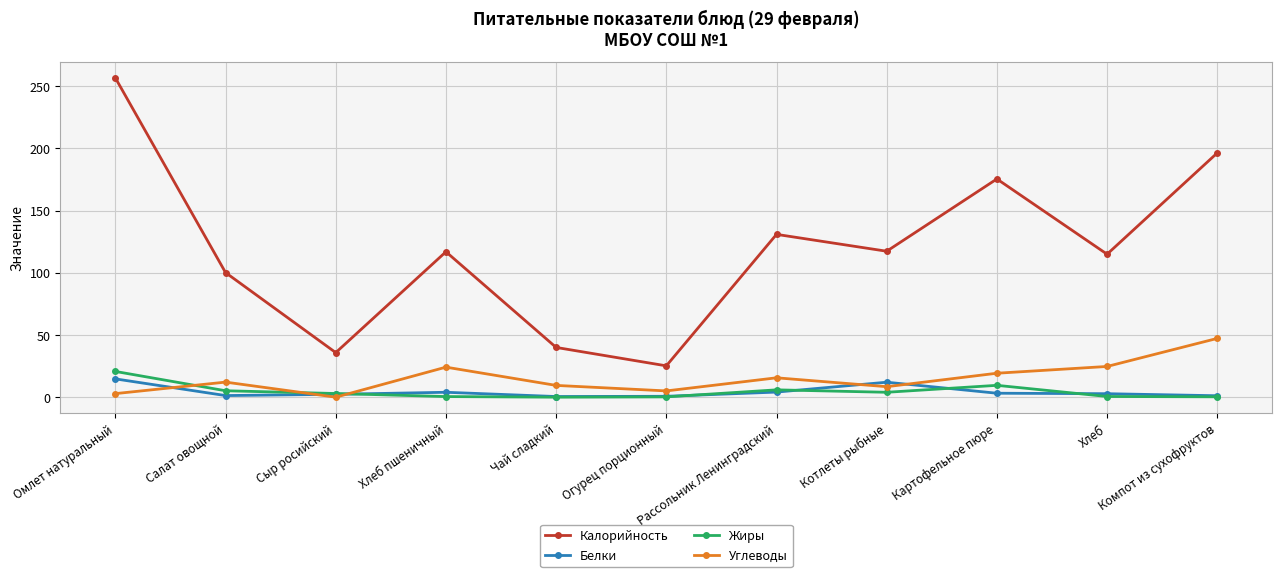

What are all the series names shown in the legend?

Калорийность, Белки, Жиры, Углеводы